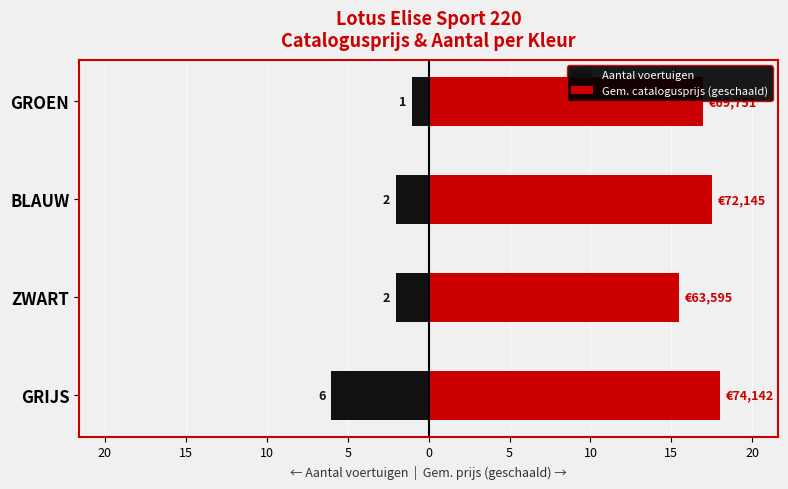

What is the sum of all Gem. catalogusprijs (geschaald) values?

67.9